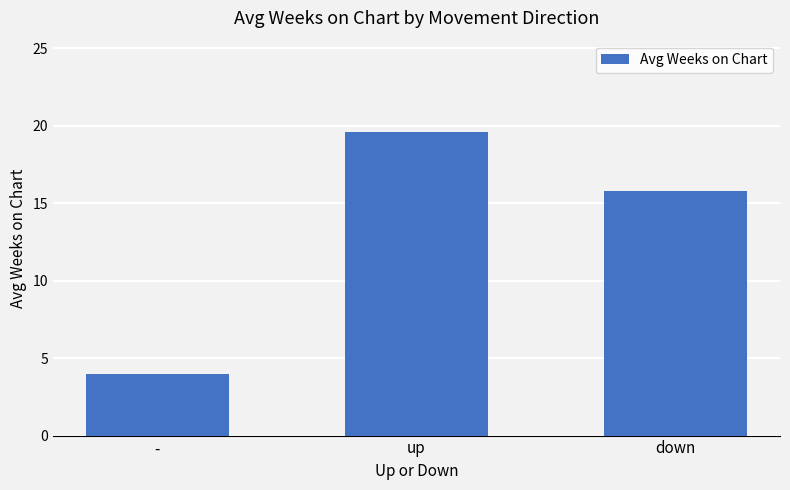

True or false: the data shows 15.8 at down.

True